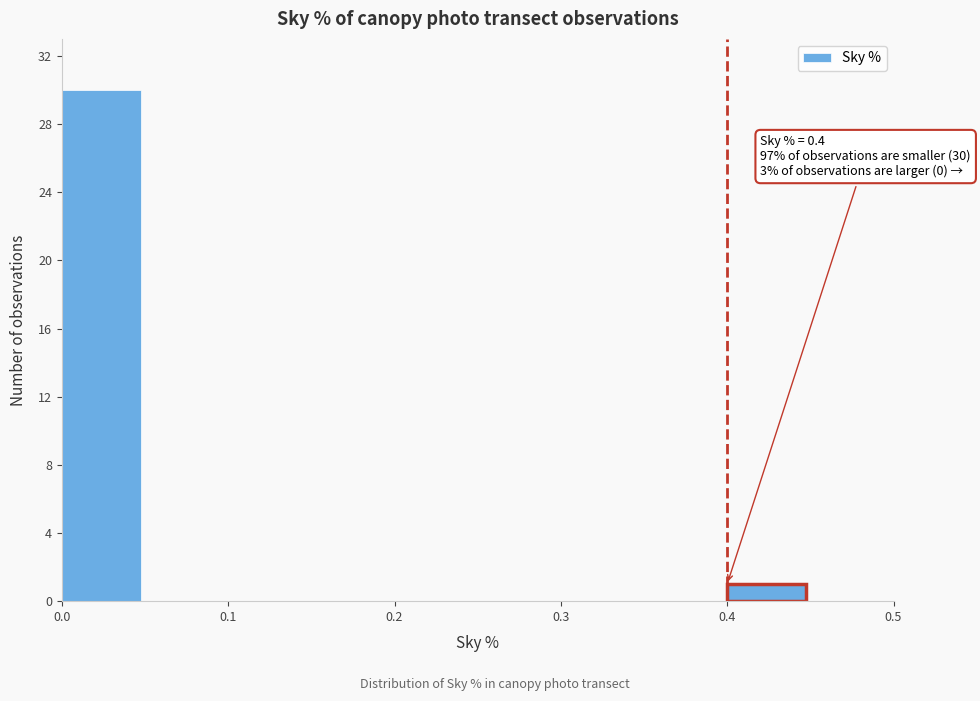

Which range on the x-axis has the tallest bar?

0.00 to 0.05